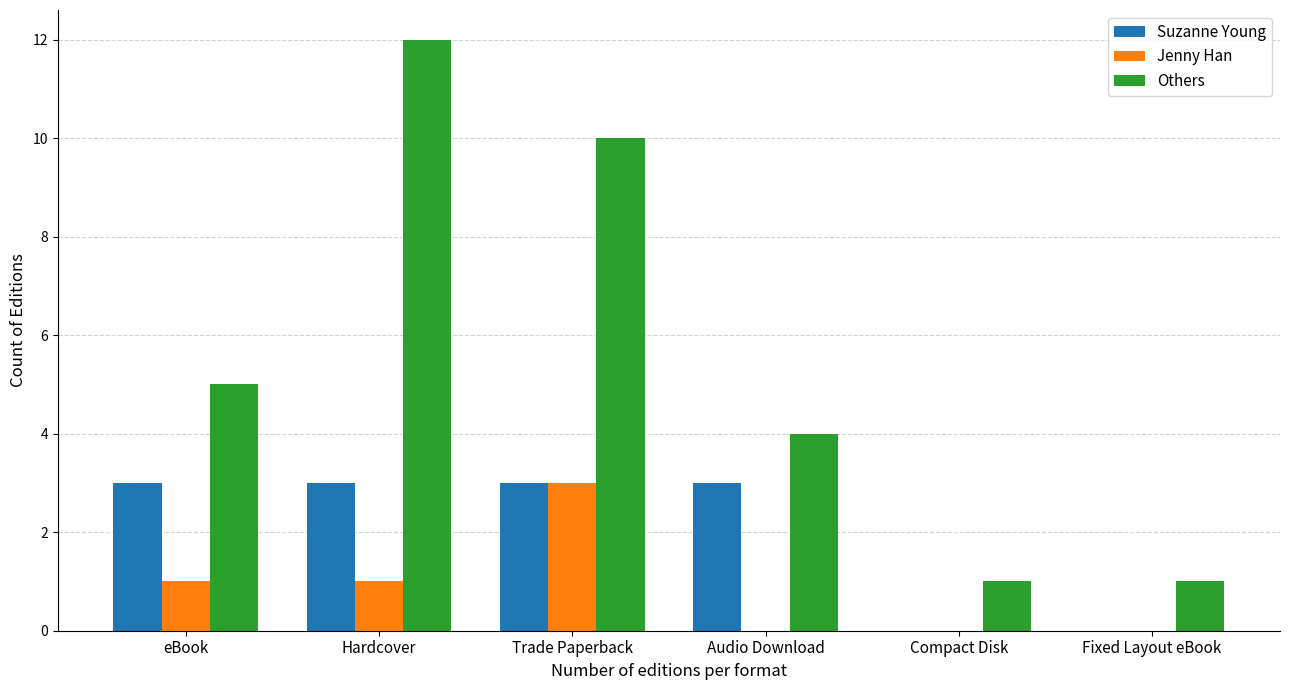

What value does the Suzanne Young series have at Trade Paperback?

3